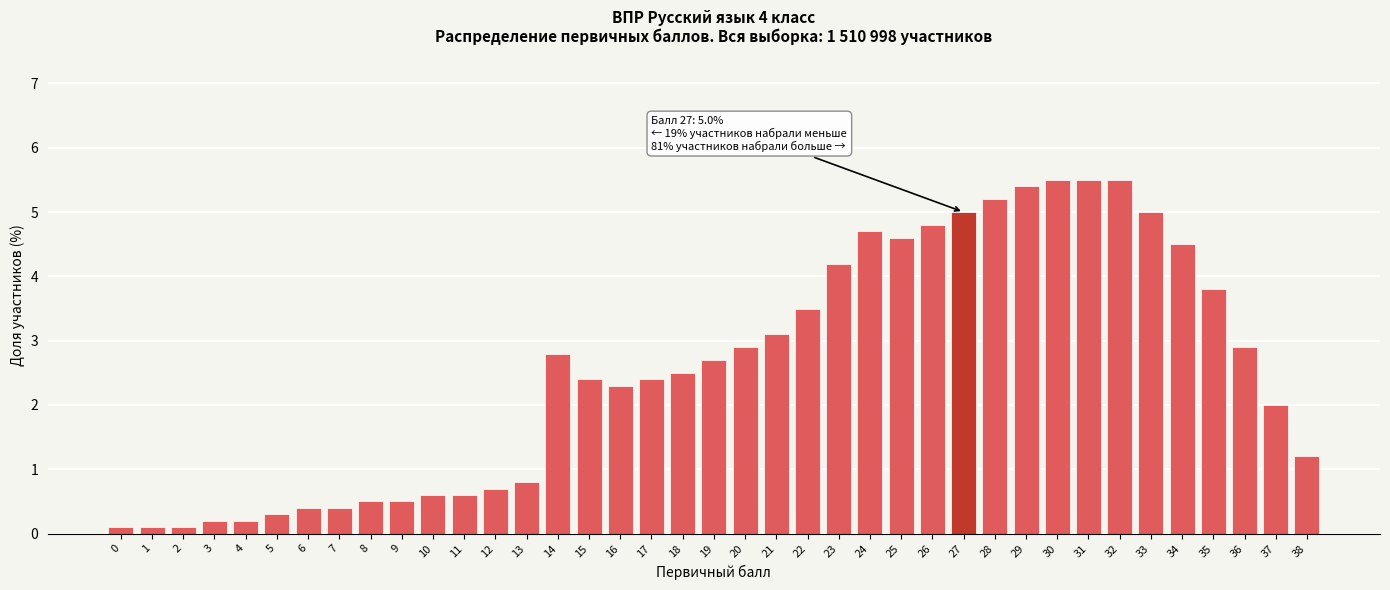

What is the sum of all values?

99.9